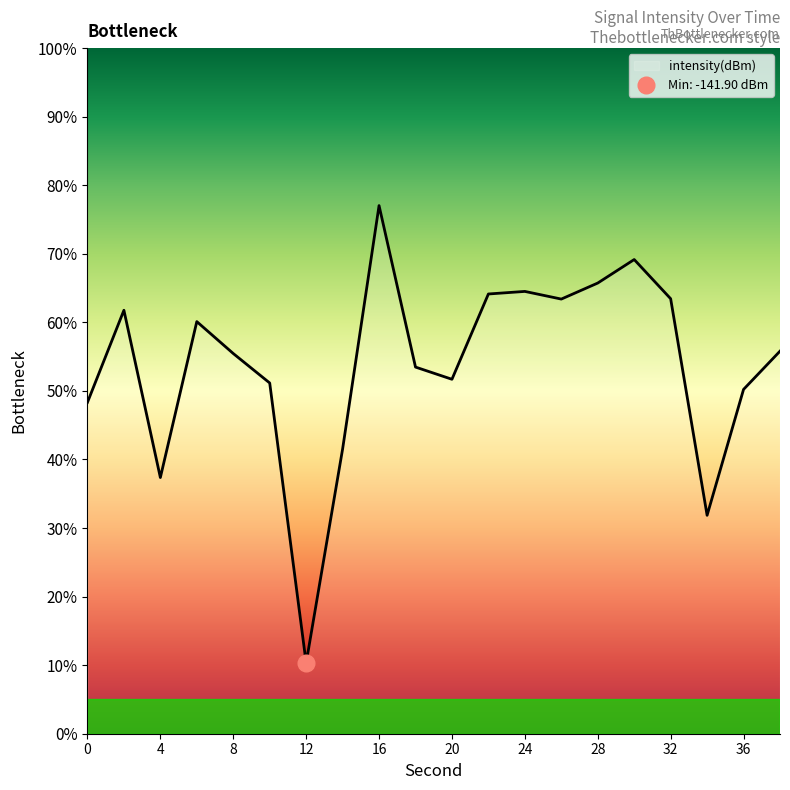

At which label is the value closest to 43?

14